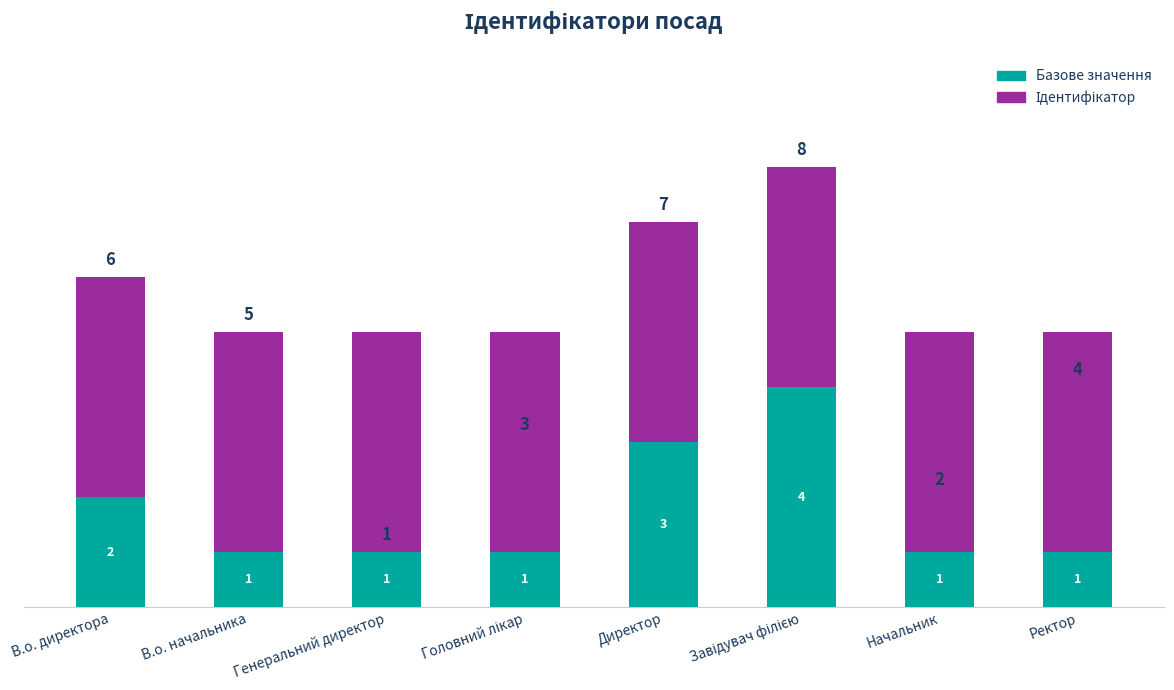

At which label is Базове значення closest to 2?

В.о. директора